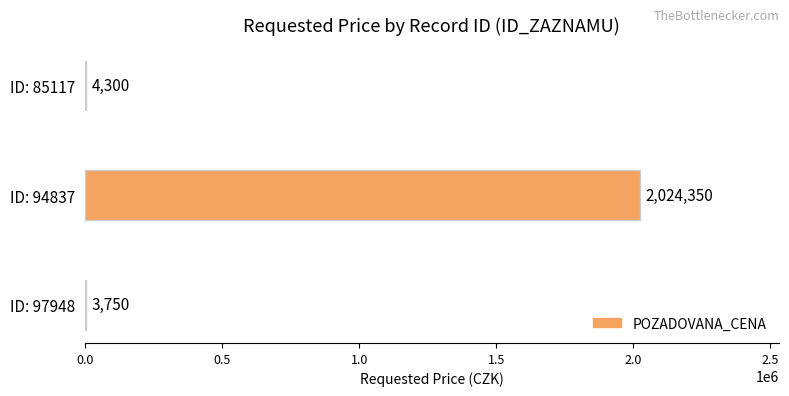

What value does the data have at ID: 85117?

4300